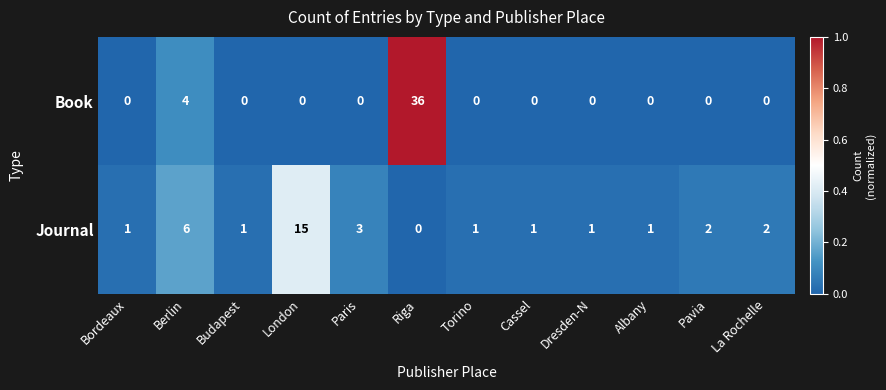

Which series has the largest total across all categories?

Book